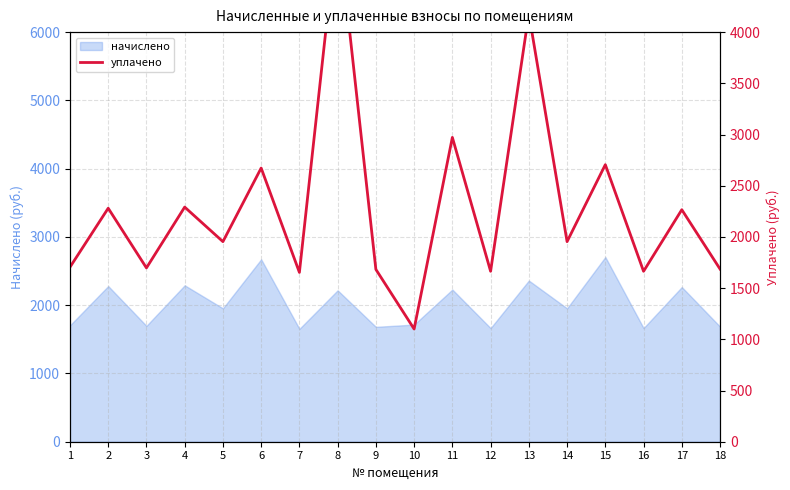

What is the minimum value for начислено?

1653.4